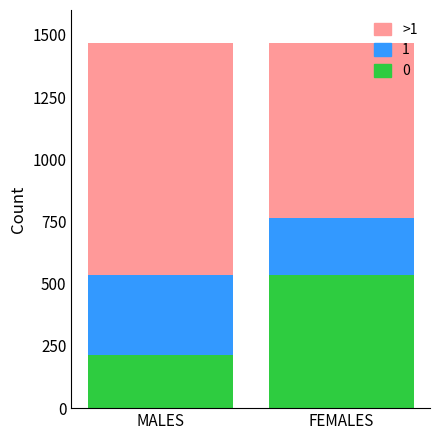

Which category has the highest value in the 0 series?

FEMALES